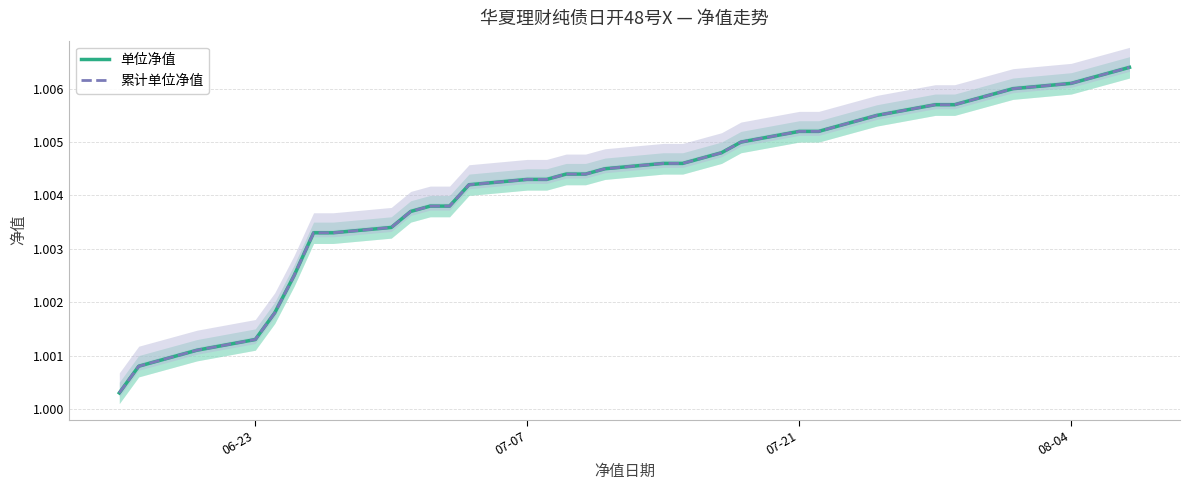

Which series has the widest spread of values?

单位净值